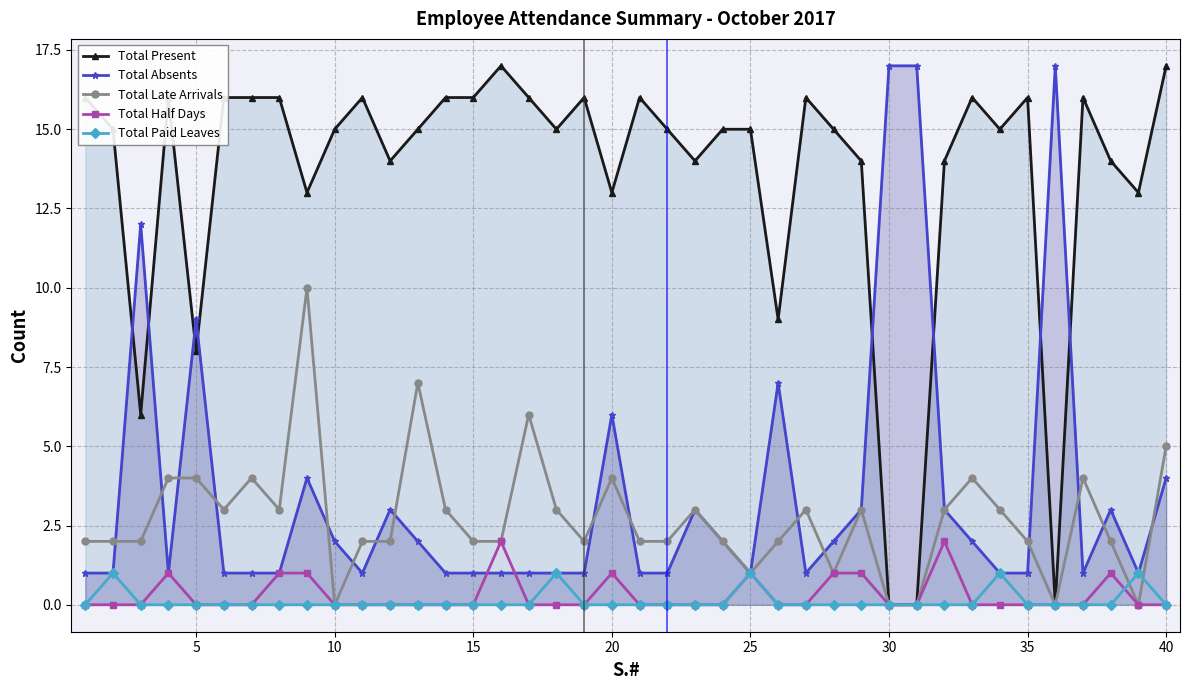

How many lines are shown in the chart?

5